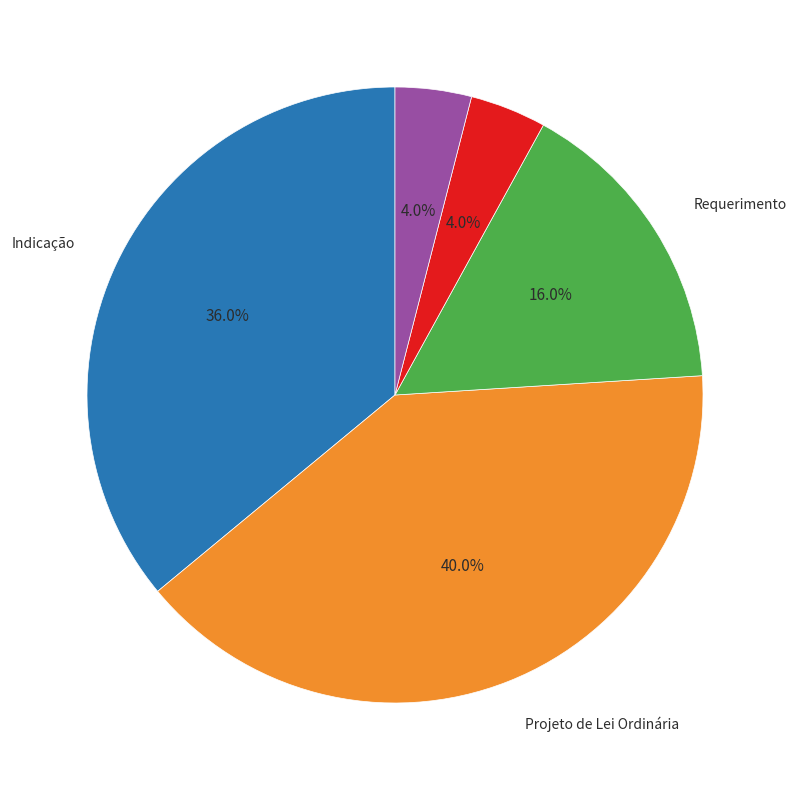

Does any single category account for the majority?

No